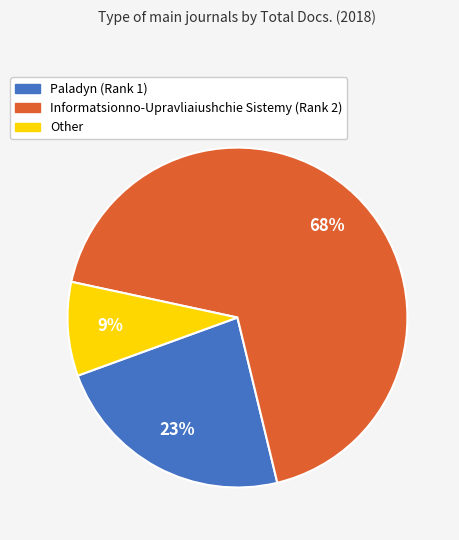

Count the number of slices in the pie.

3